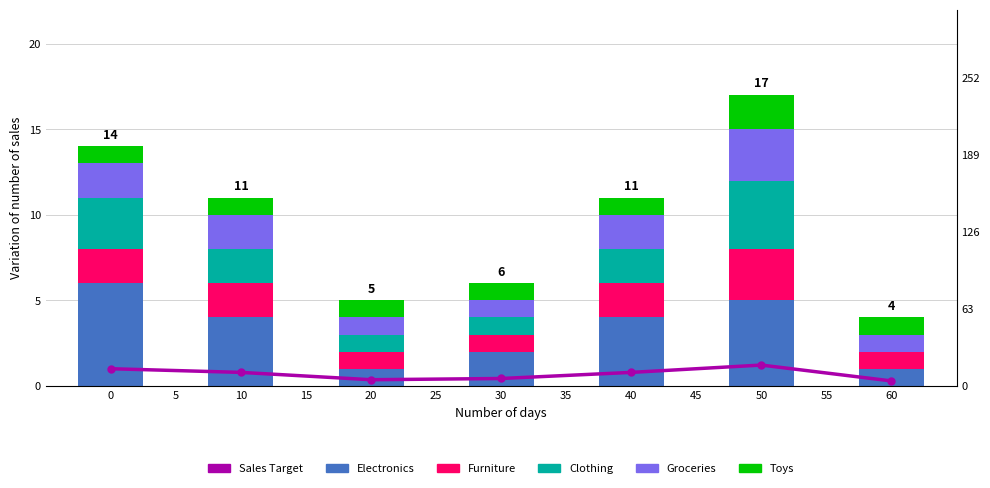

At 30, list the series in order from smallest to largest.

Clothing, Electronics, Furniture, Groceries, Toys, Sales Target